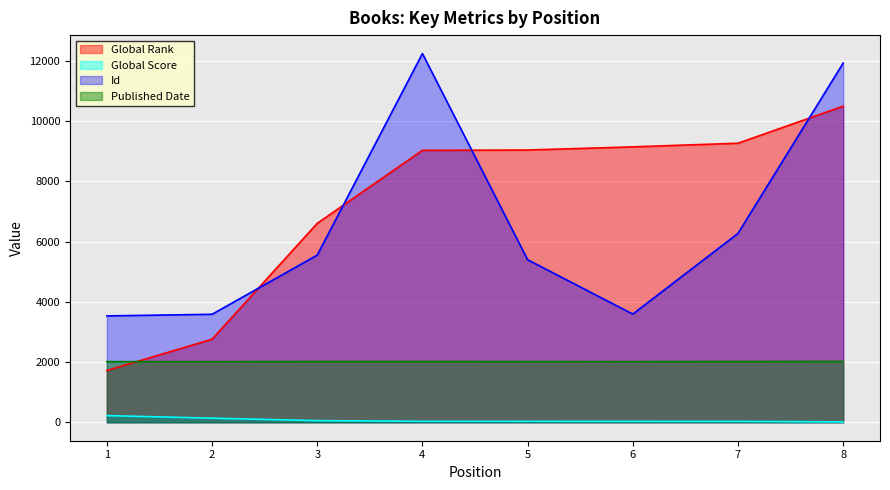

Which category has the highest value in the Id series?

4